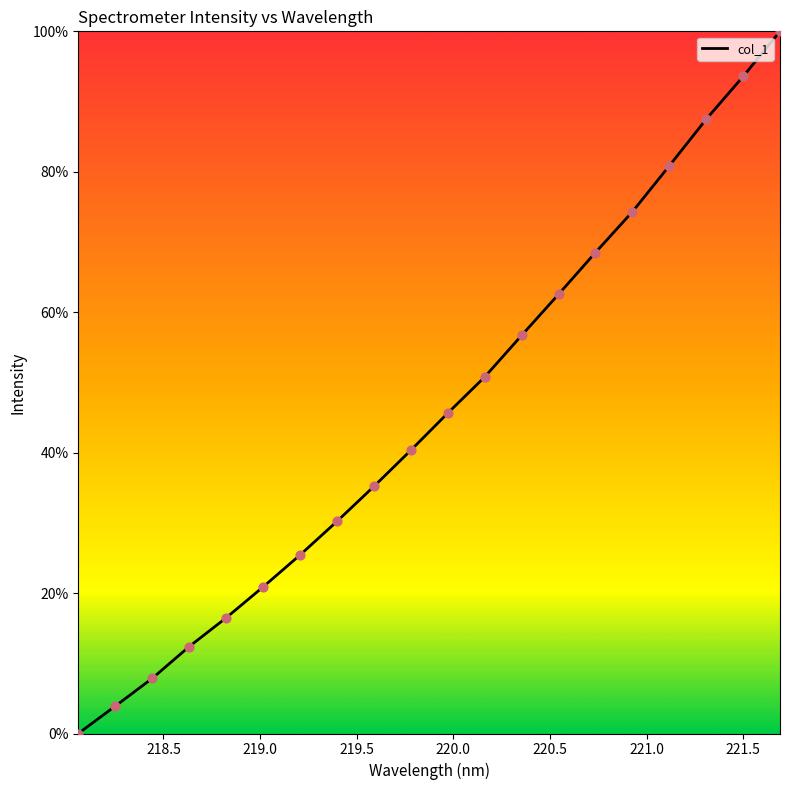

What is the maximum value shown in the chart?

100.0